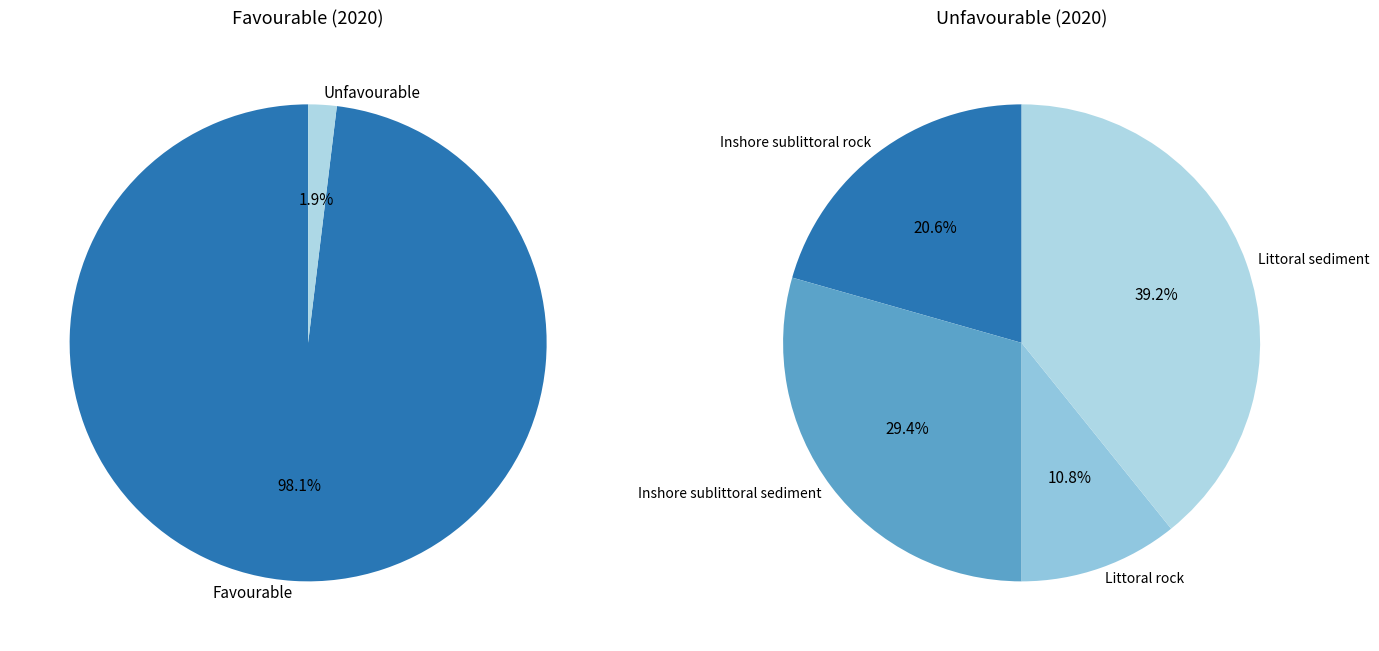

To the nearest percent, what portion does Inshore sublittoral rock (marine) represent?

21%